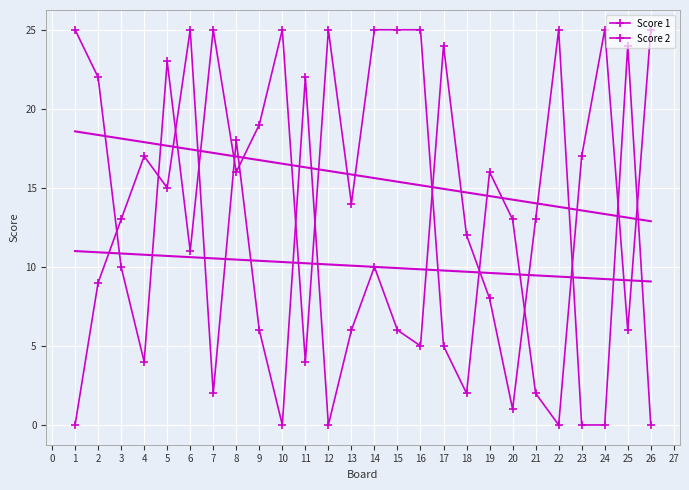

How many data points in Score 1 are less than 17?

13